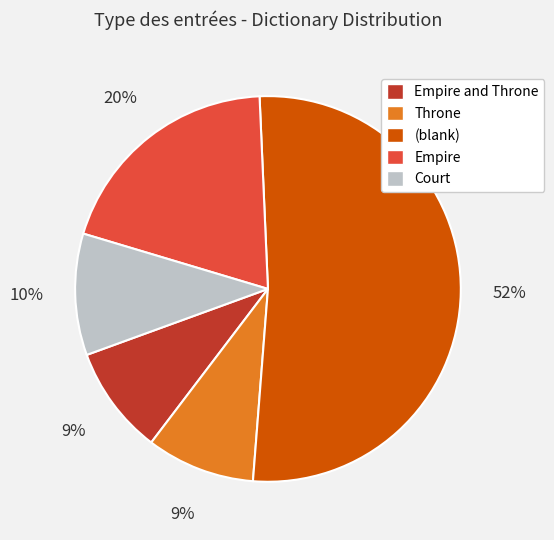

To the nearest percent, what is the average slice percentage?

20%